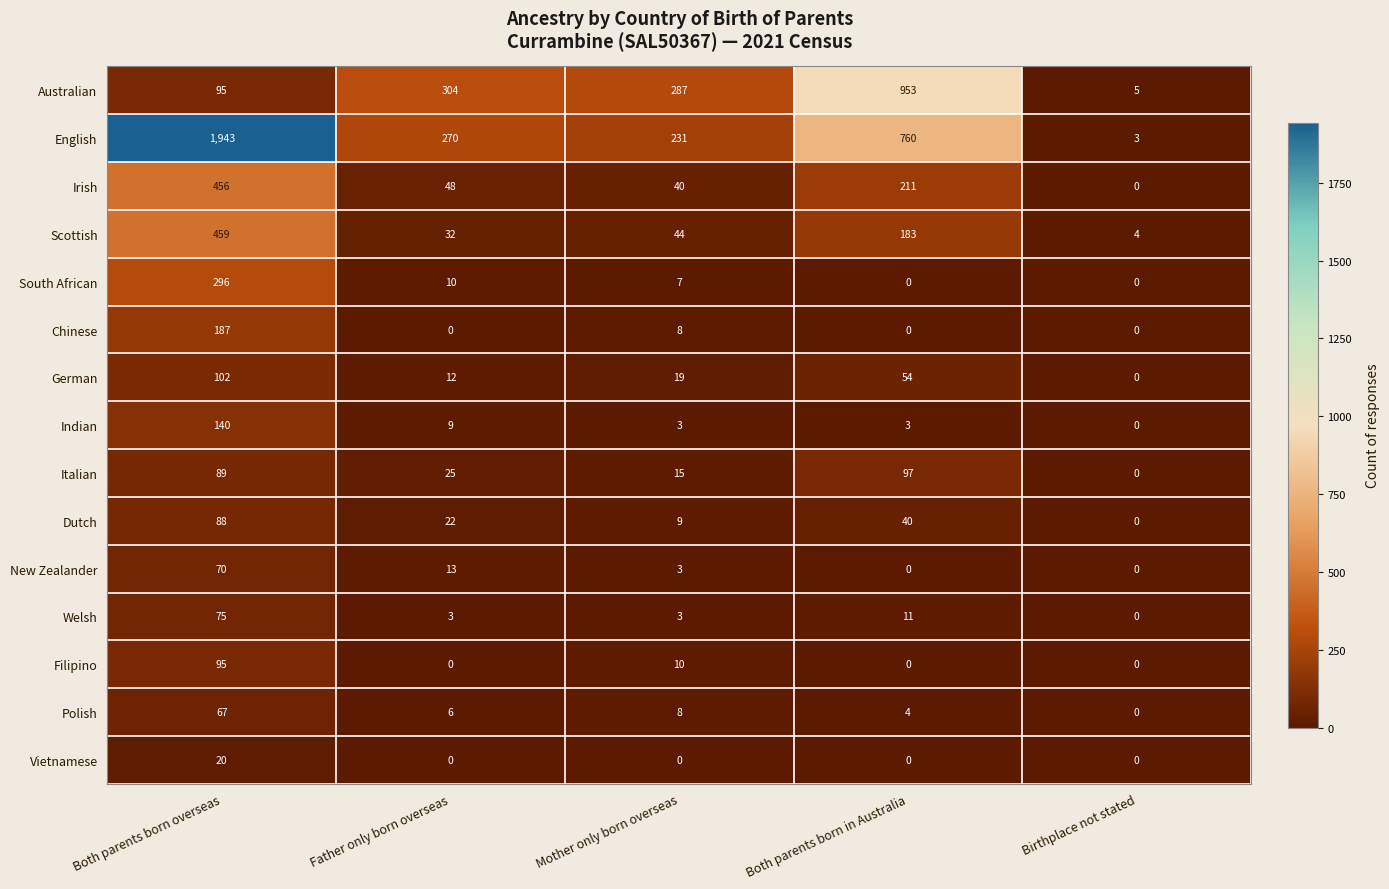

What is the maximum value shown in the chart?

1943